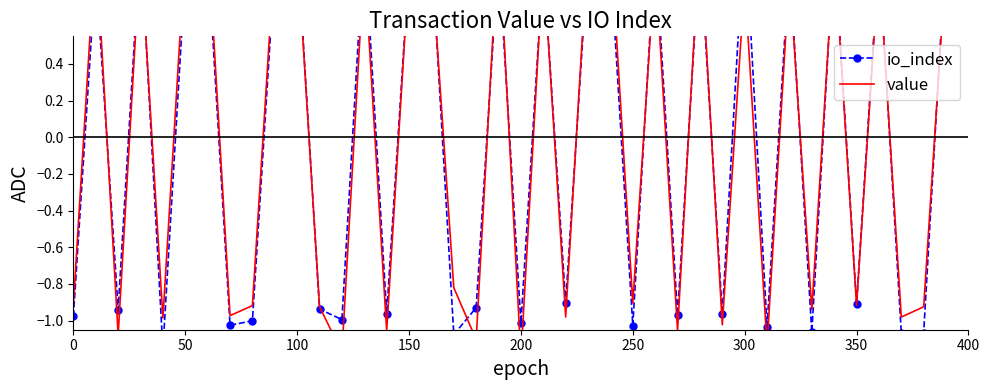

Which series has the largest total across all categories?

io_index